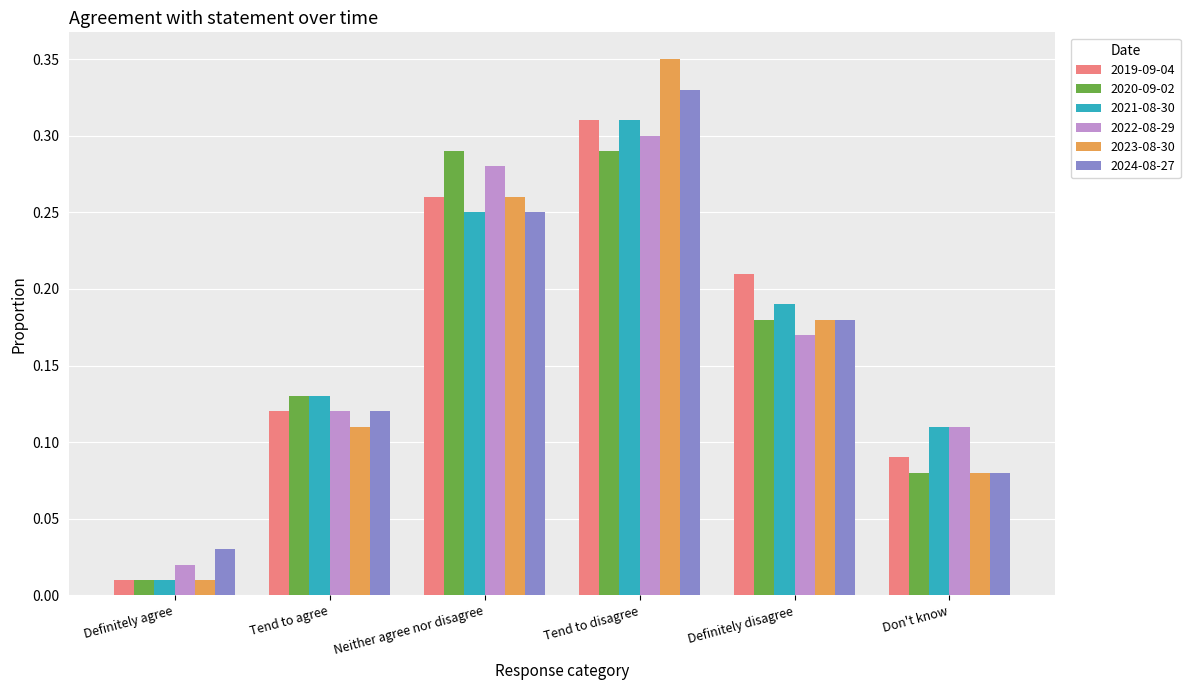

Rank the categories by 2023-08-30 value from highest to lowest.

Tend to disagree, Neither agree nor disagree, Definitely disagree, Tend to agree, Don't know, Definitely agree